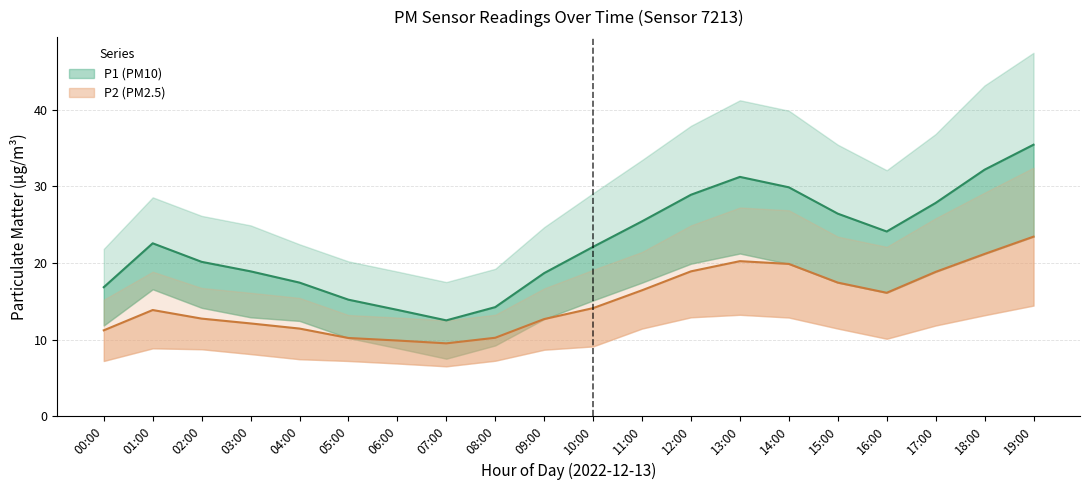

Is it true that P1 equals 5.9 at 03:00?

False